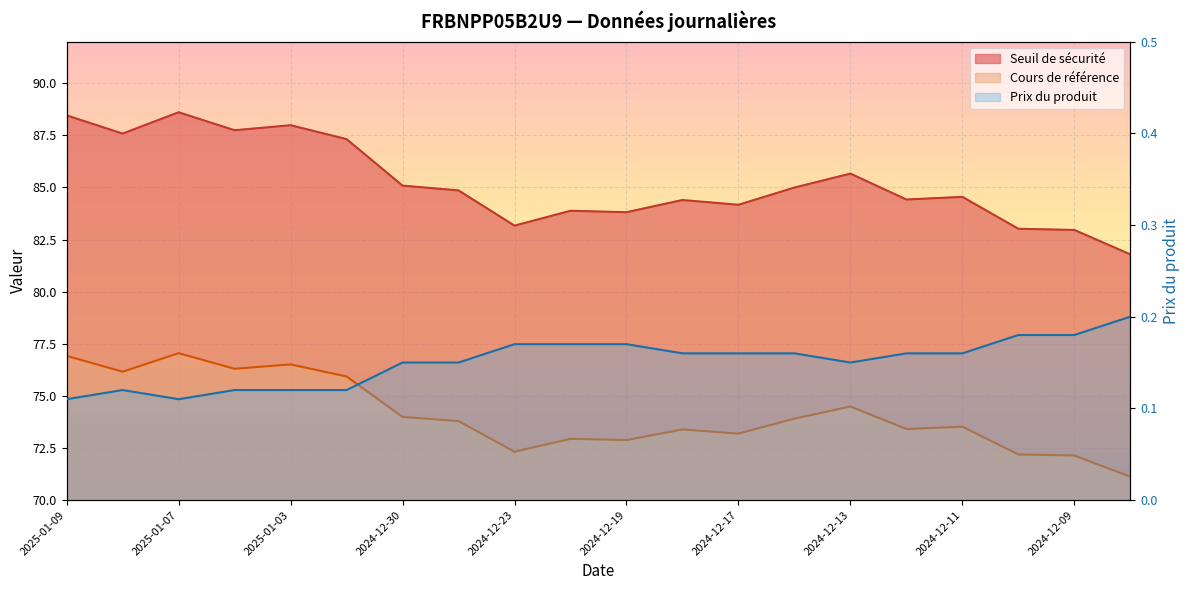

What is the minimum value for Prix du produit?

0.1